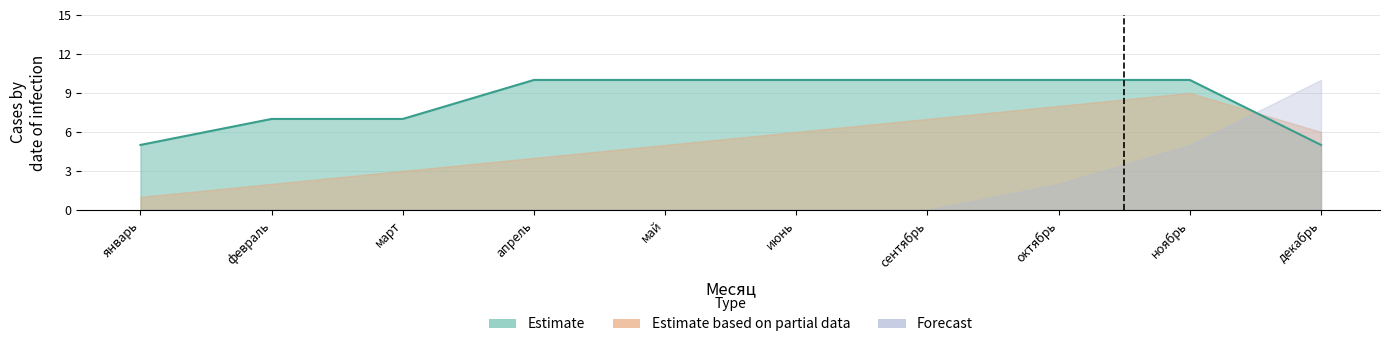

At декабрь, list the series in order from largest to smallest.

Forecast, Estimate based on partial data, Estimate